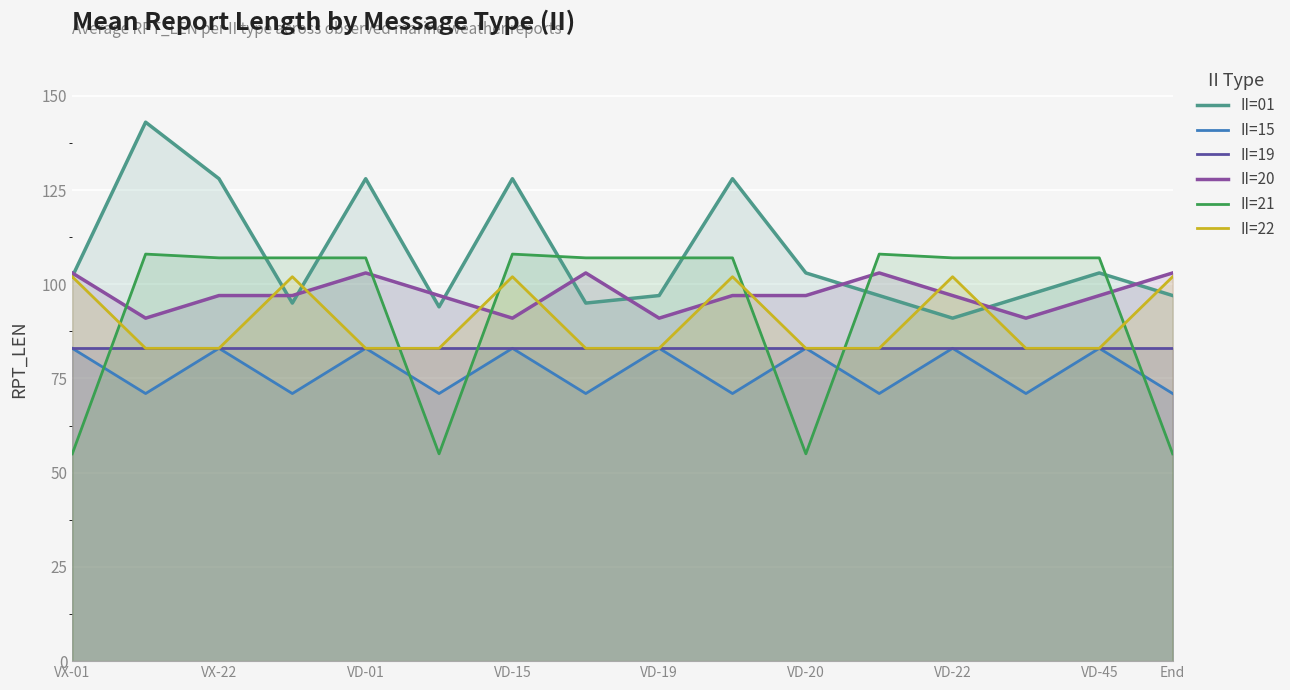

At how many categories does at least one series exceed 100?

15